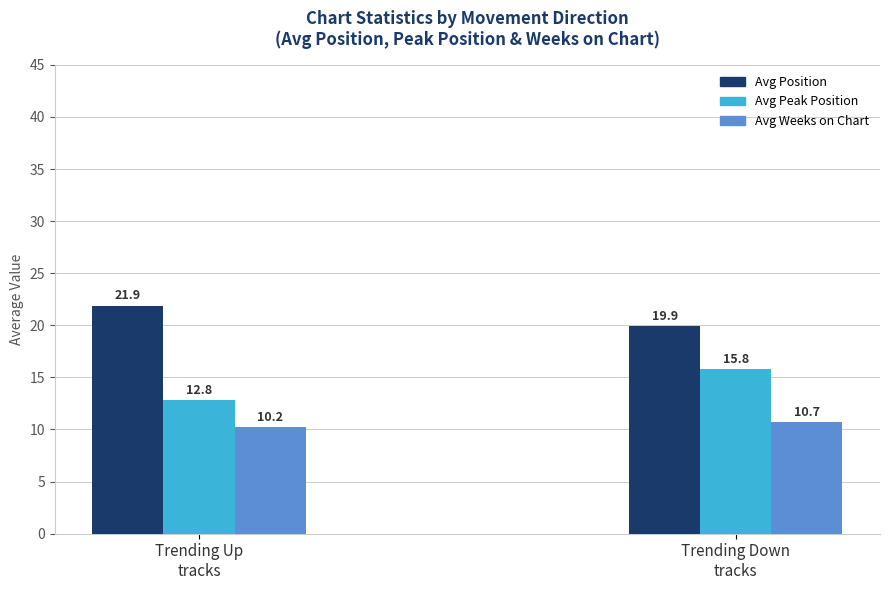

List the series in order of their peak value, highest first.

Avg Position, Avg Peak Position, Avg Weeks on Chart